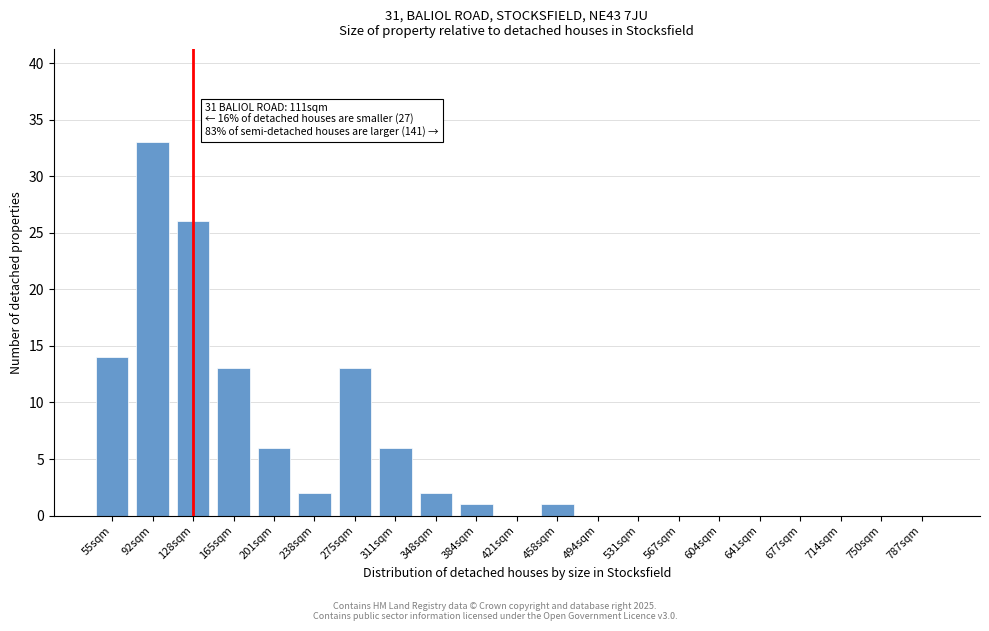

Reading right to left, list all the values displayed in this chart.

787sqm=0	750sqm=0	714sqm=0	677sqm=0	641sqm=0	604sqm=0	567sqm=0	531sqm=0	494sqm=0	458sqm=1	421sqm=0	384sqm=1	348sqm=2	311sqm=6	275sqm=13	238sqm=2	201sqm=6	165sqm=13	128sqm=26	92sqm=33	55sqm=14